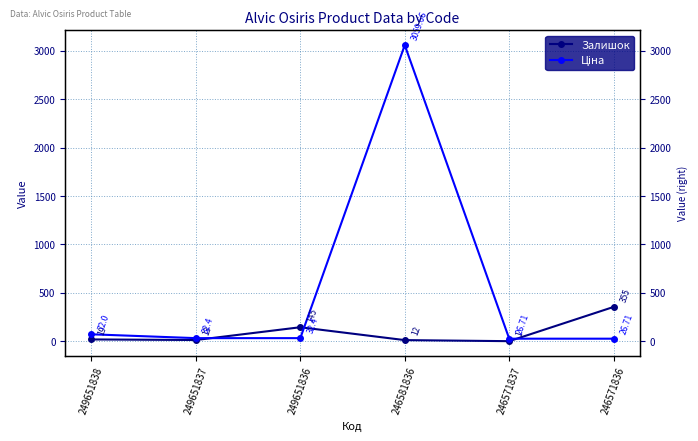

What is the spread (max minus min) of values at 246571837?

25.7